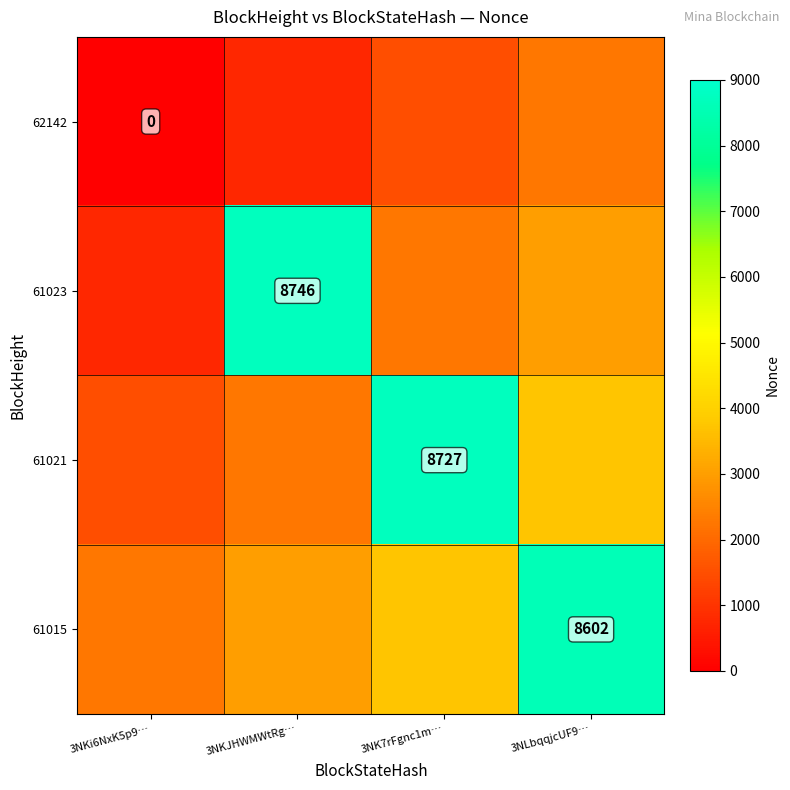

How many series are shown in this chart?

4